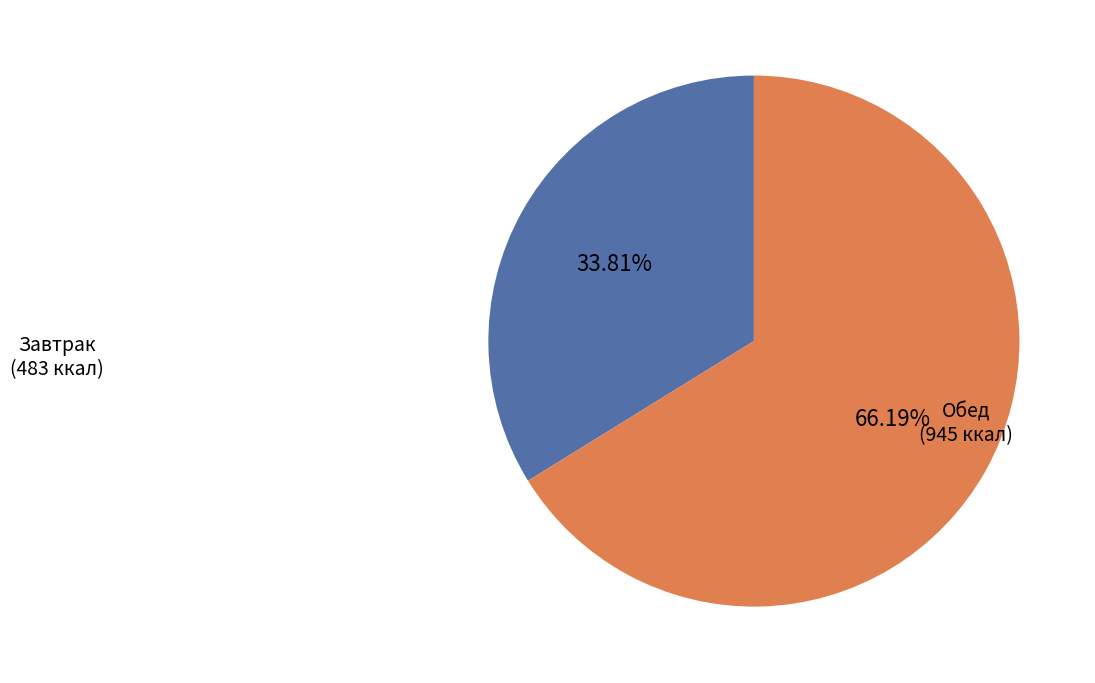

Does any single category account for the majority?

Yes